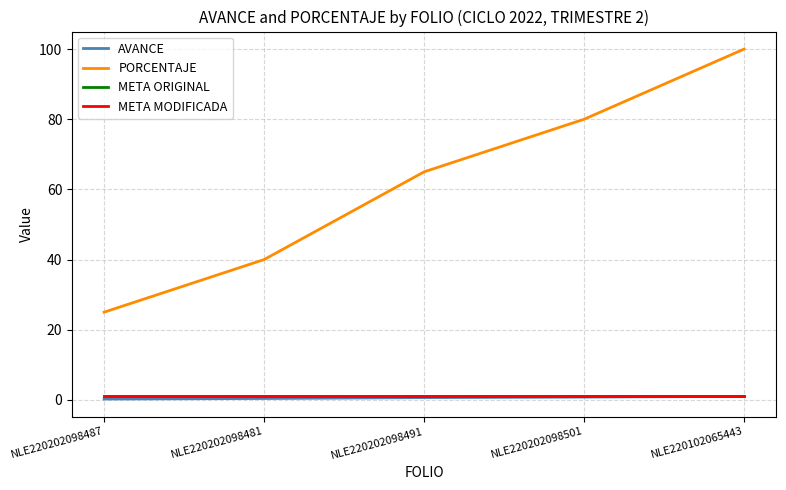

At which label is META MODIFICADA closest to 1?

NLE220202098487